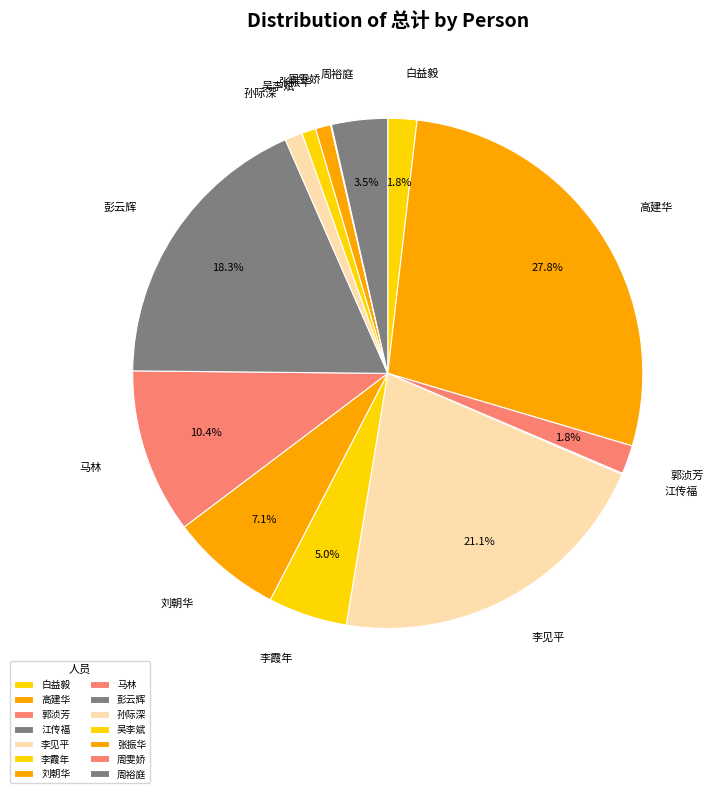

Combined, what portion of the pie is 李见平 and 郭浈芳?

22.9%